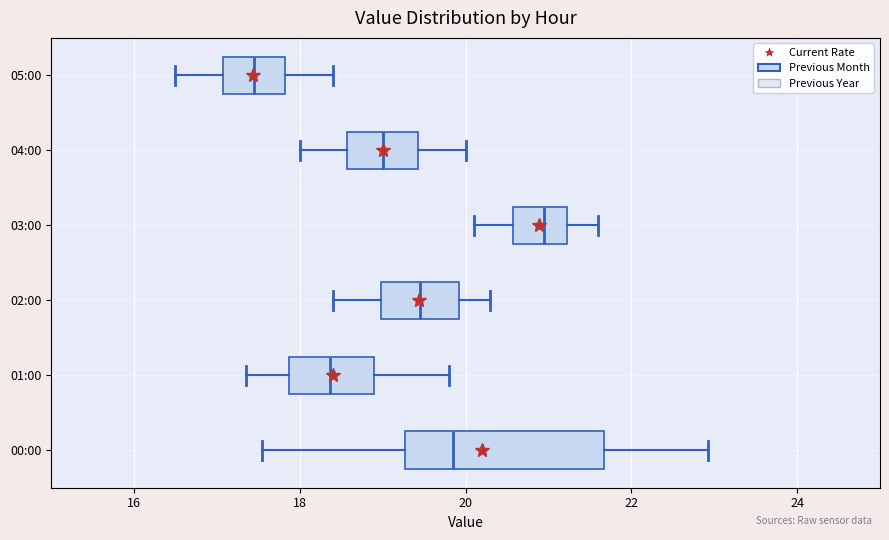

Reading bottom to top, read every box against the x-axis: the position of its median line, the range the box covers, and the ends of its whiskers. The values are not printed on the chart, so give them approximately, as read against the axis.

00:00: median 19.8, box 19.2 to 21.6, whiskers 17.6 to 23.0
01:00: median 18.4, box 17.8 to 18.8, whiskers 17.4 to 19.8
02:00: median 19.4, box 19.0 to 20.0, whiskers 18.4 to 20.4
03:00: median 21.0, box 20.6 to 21.2, whiskers 20.2 to 21.6
04:00: median 19.0, box 18.6 to 19.4, whiskers 18.0 to 20.0
05:00: median 17.4, box 17.0 to 17.8, whiskers 16.6 to 18.4